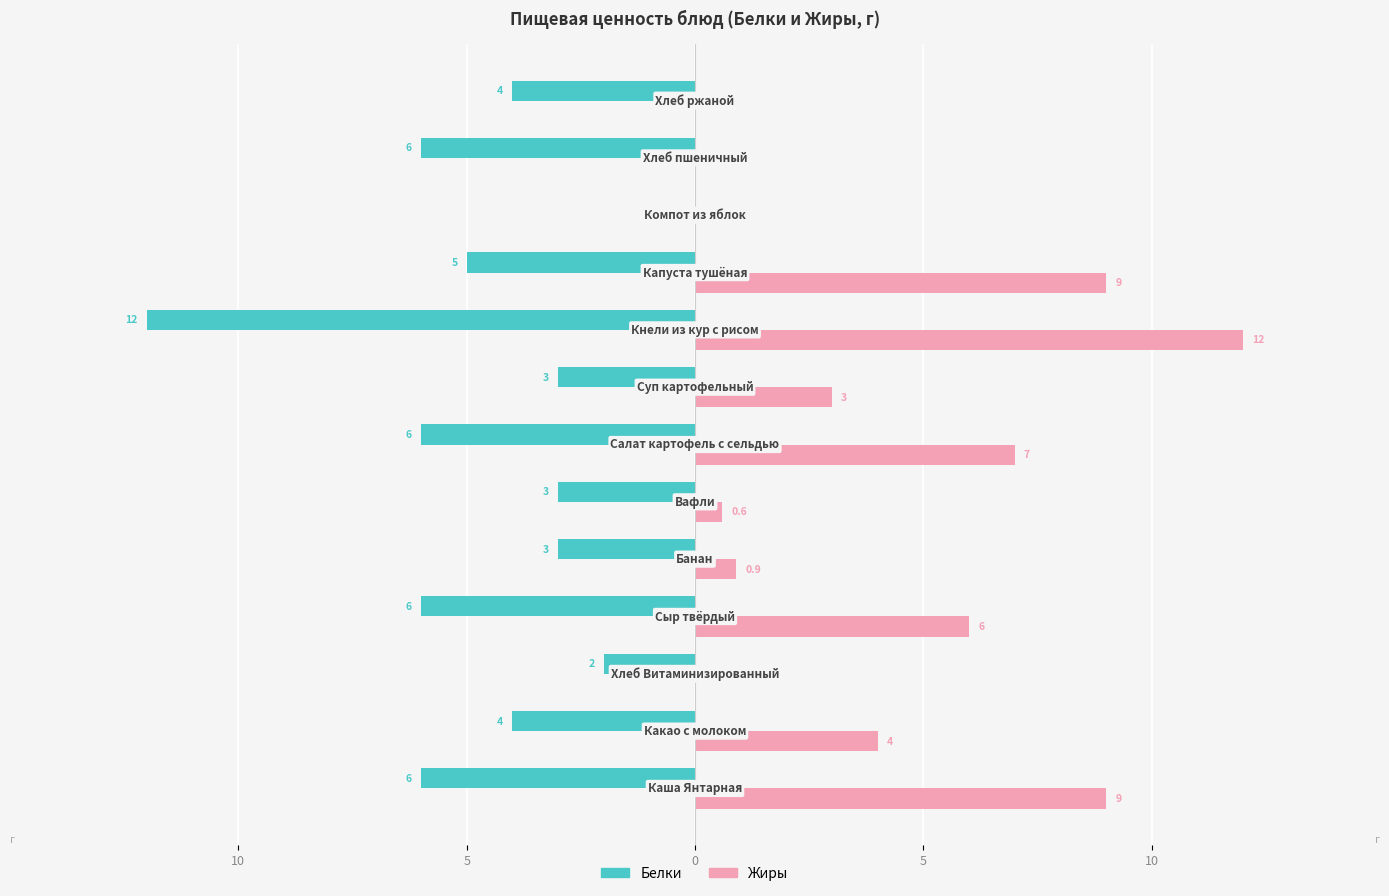

How many data points in Белки are above -4?

5